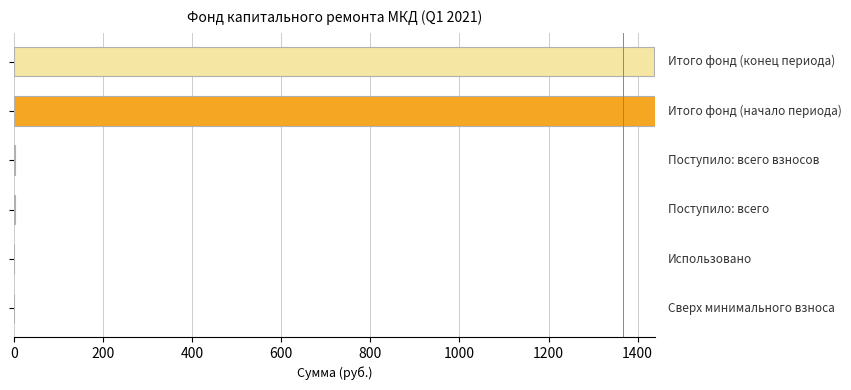

Count the number of values greater than 1.

4